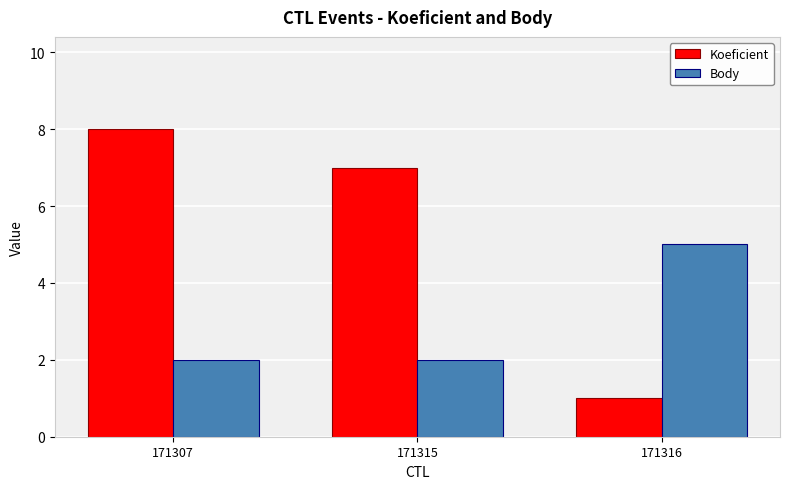

Reading left to right, what are all the values shown in this chart?

Koeficient: 171307=8	171315=7	171316=1
Body: 171307=2	171315=2	171316=5